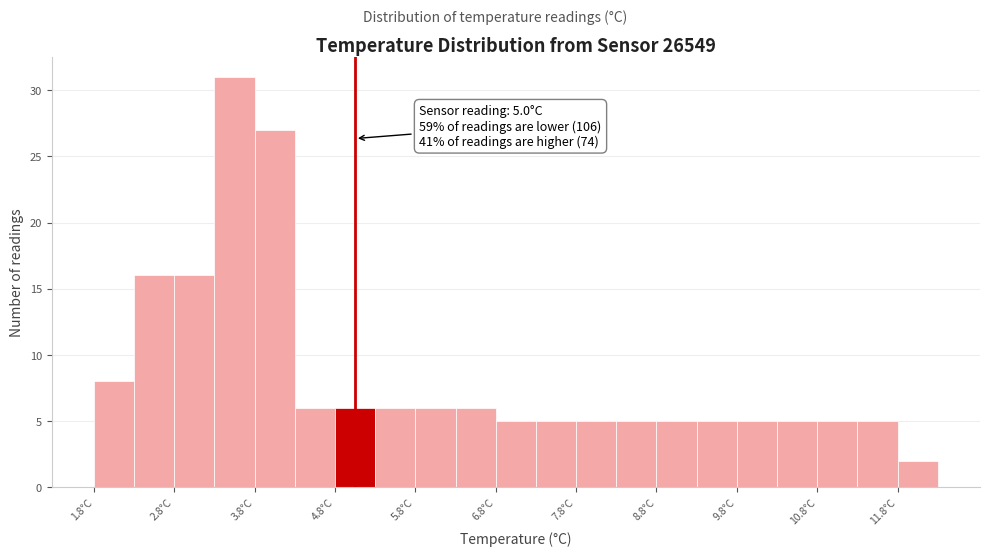

Over which range of the x-axis is the bar tallest?

3.25 to 3.75